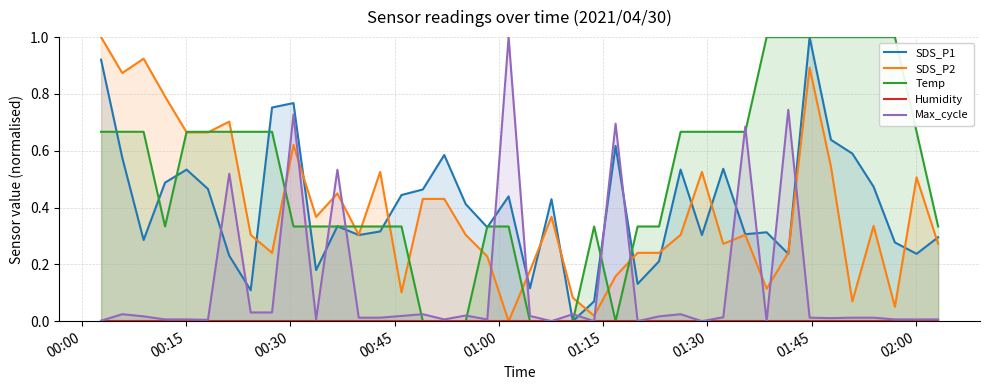

What is the highest value of the SDS_P1 series?

1.0